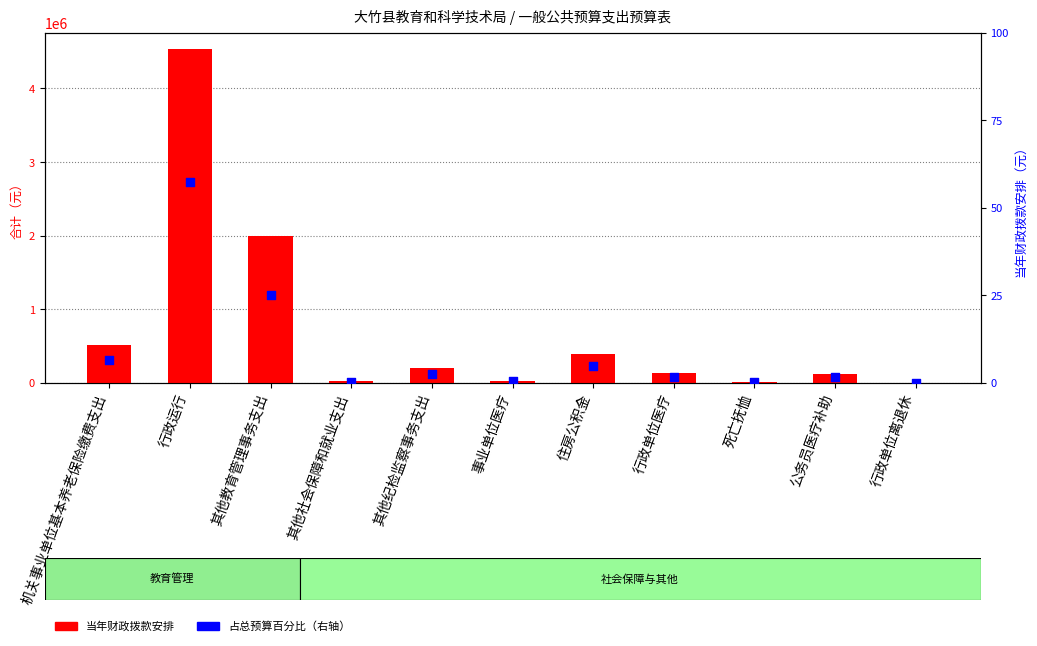

At which category is the sum across all series the highest?

行政运行